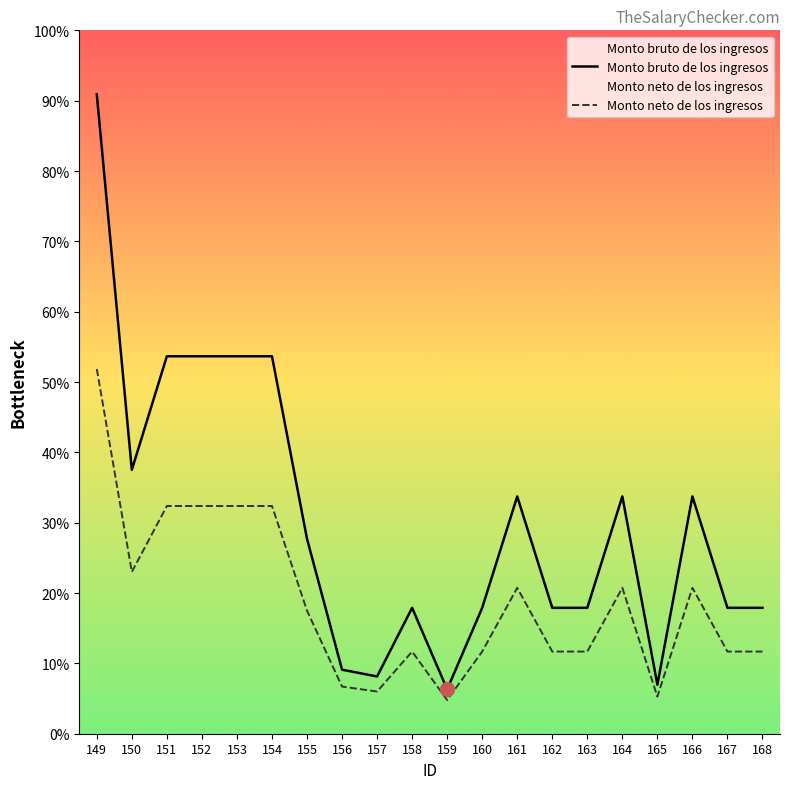

In Monto bruto de los ingresos, how many points are higher than both neighbors (excluding endpoints)?

4